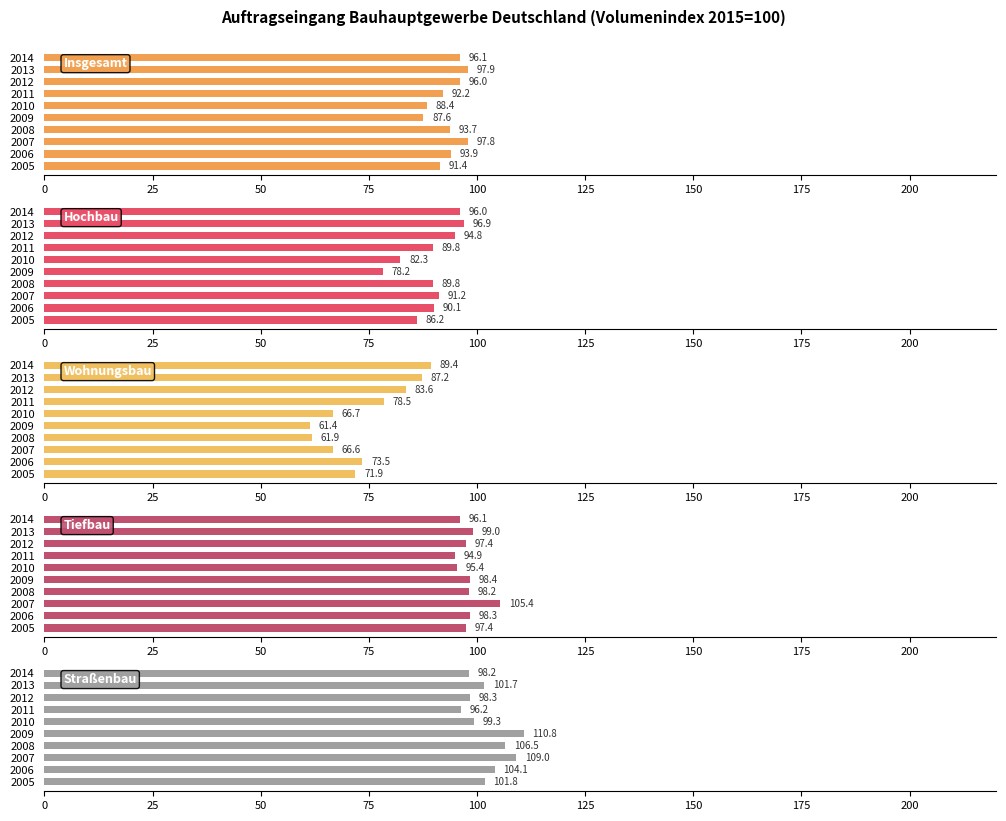

The value of Straßenbau at 2009 is 110.8. True or false?

True